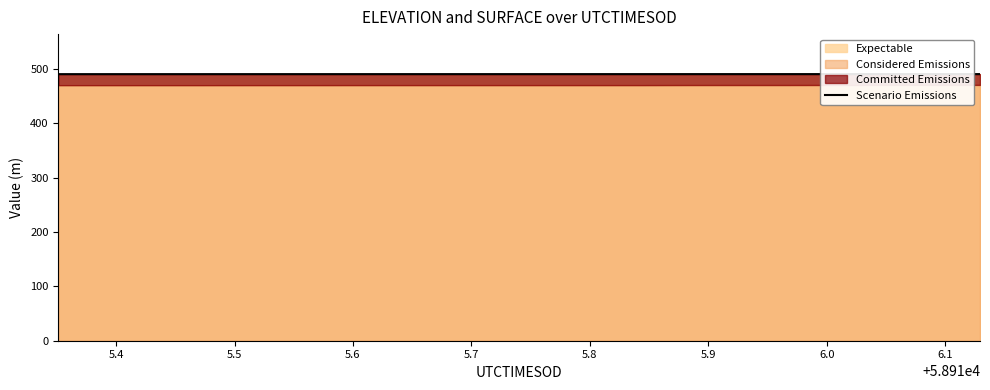

What is the lowest value of the Expectable series?

490.0